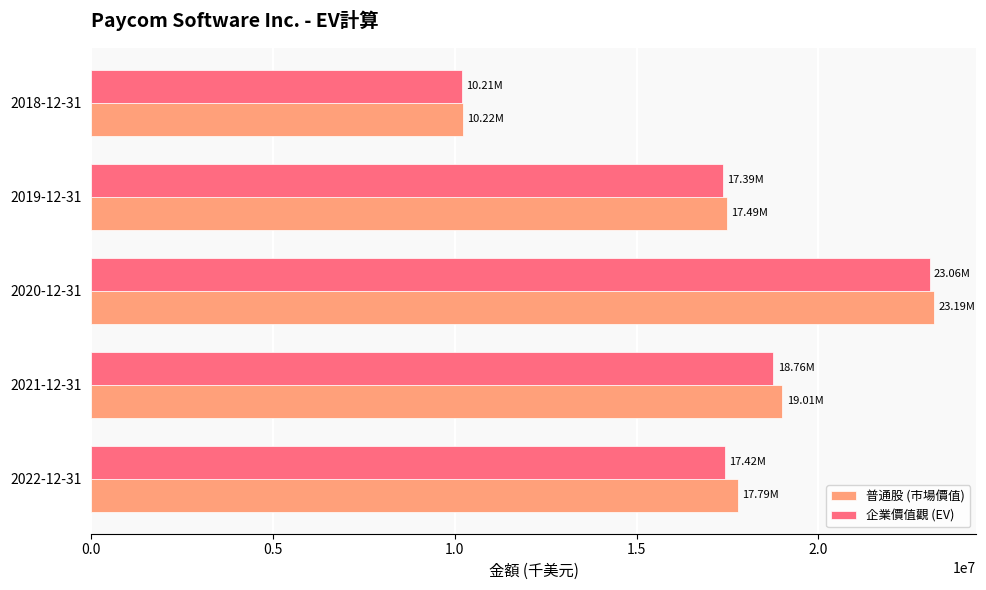

Between 2022-12-31 and 2020-12-31, which series saw the biggest shift?

企業價值觀 (EV)